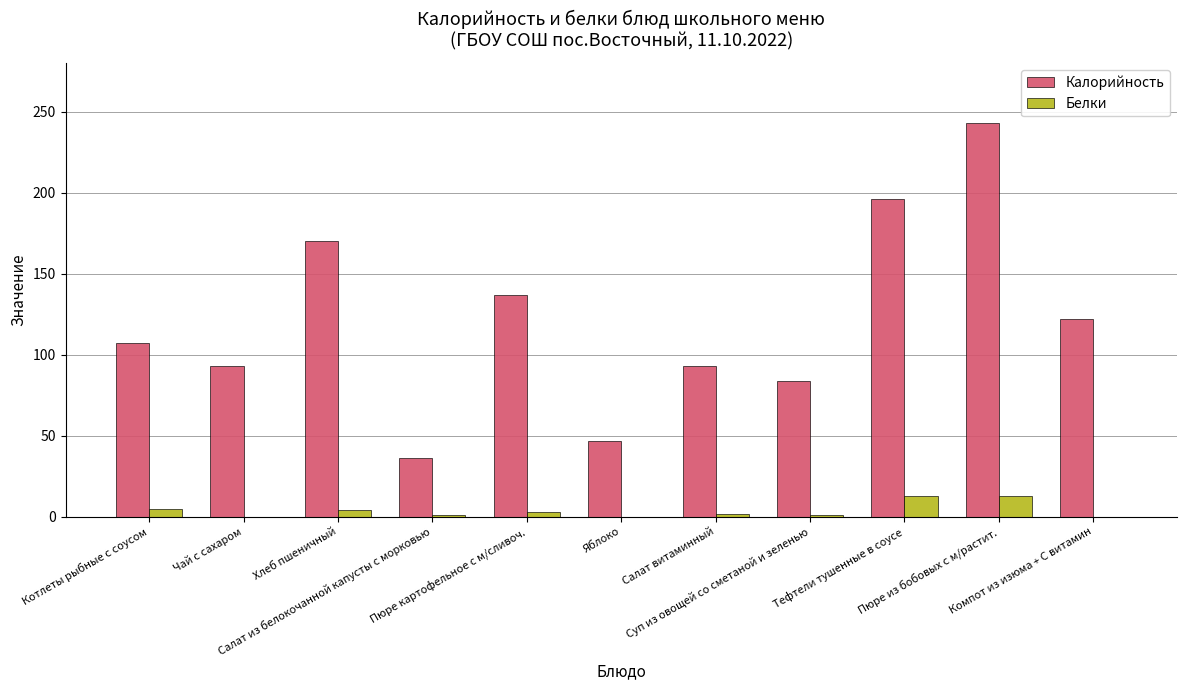

What is the spread (max minus min) of values at Хлеб пшеничный?

166.0